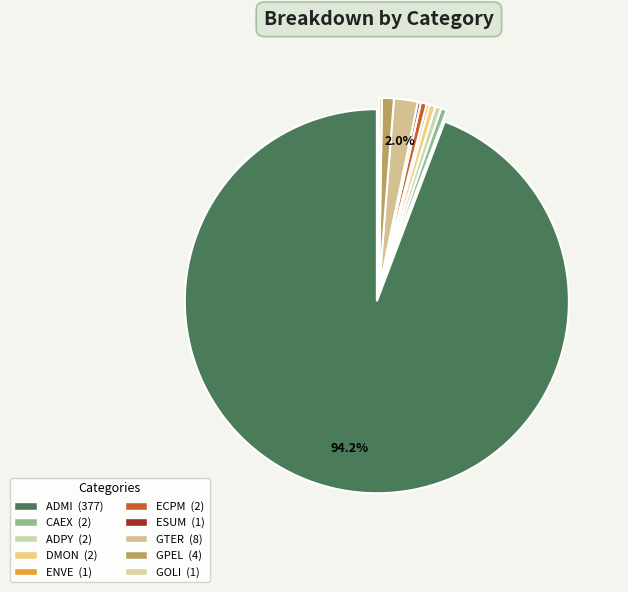

Does ENVE account for over 50% of the chart?

No